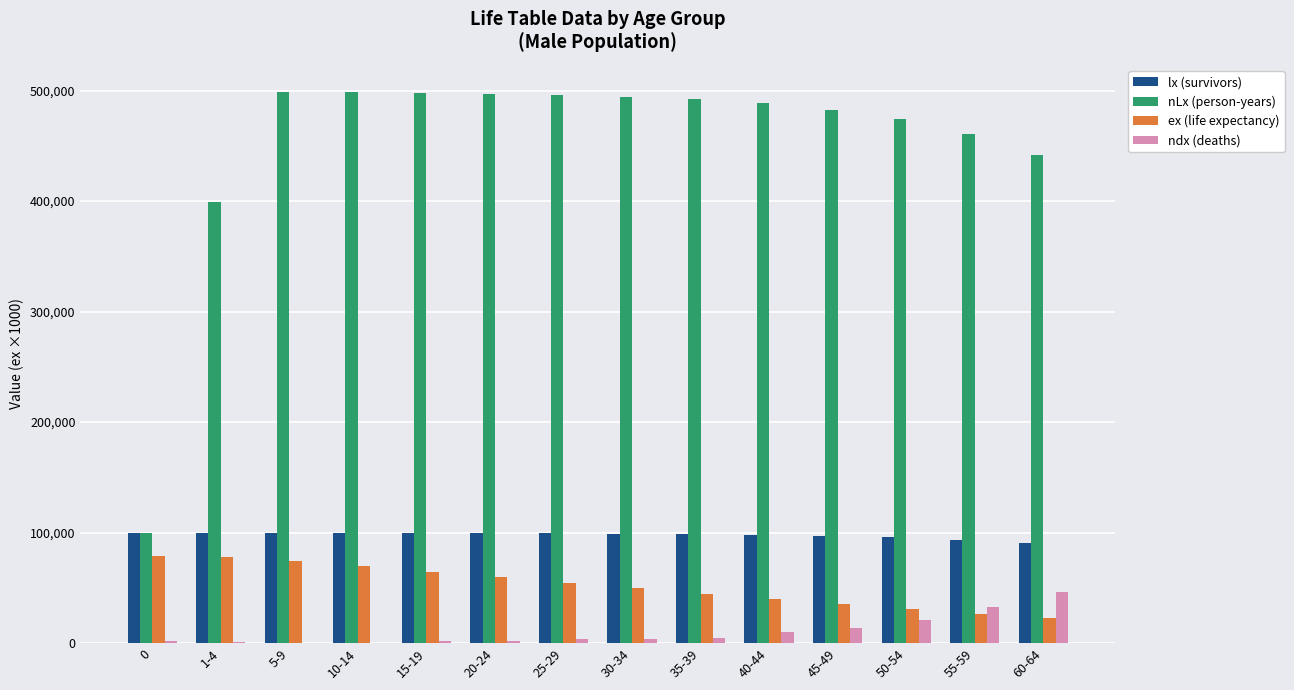

Which category has the highest value in the ndx (deaths) series?

60-64